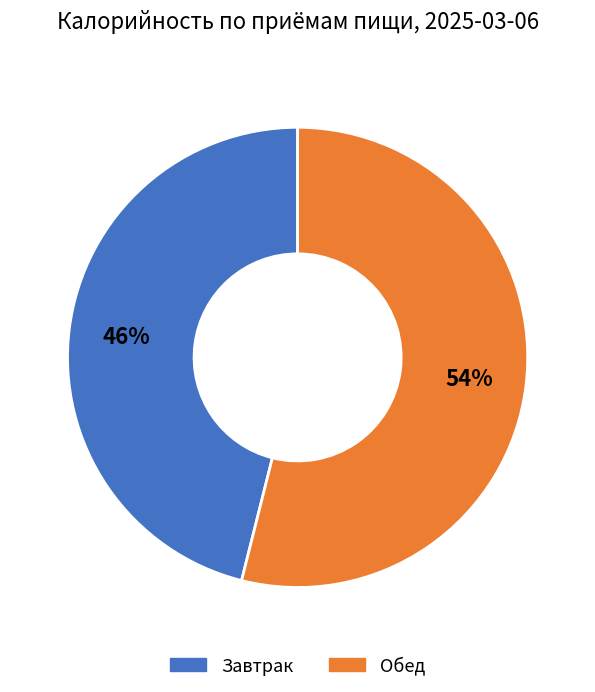

Between Завтрак and Обед, which is larger?

Обед